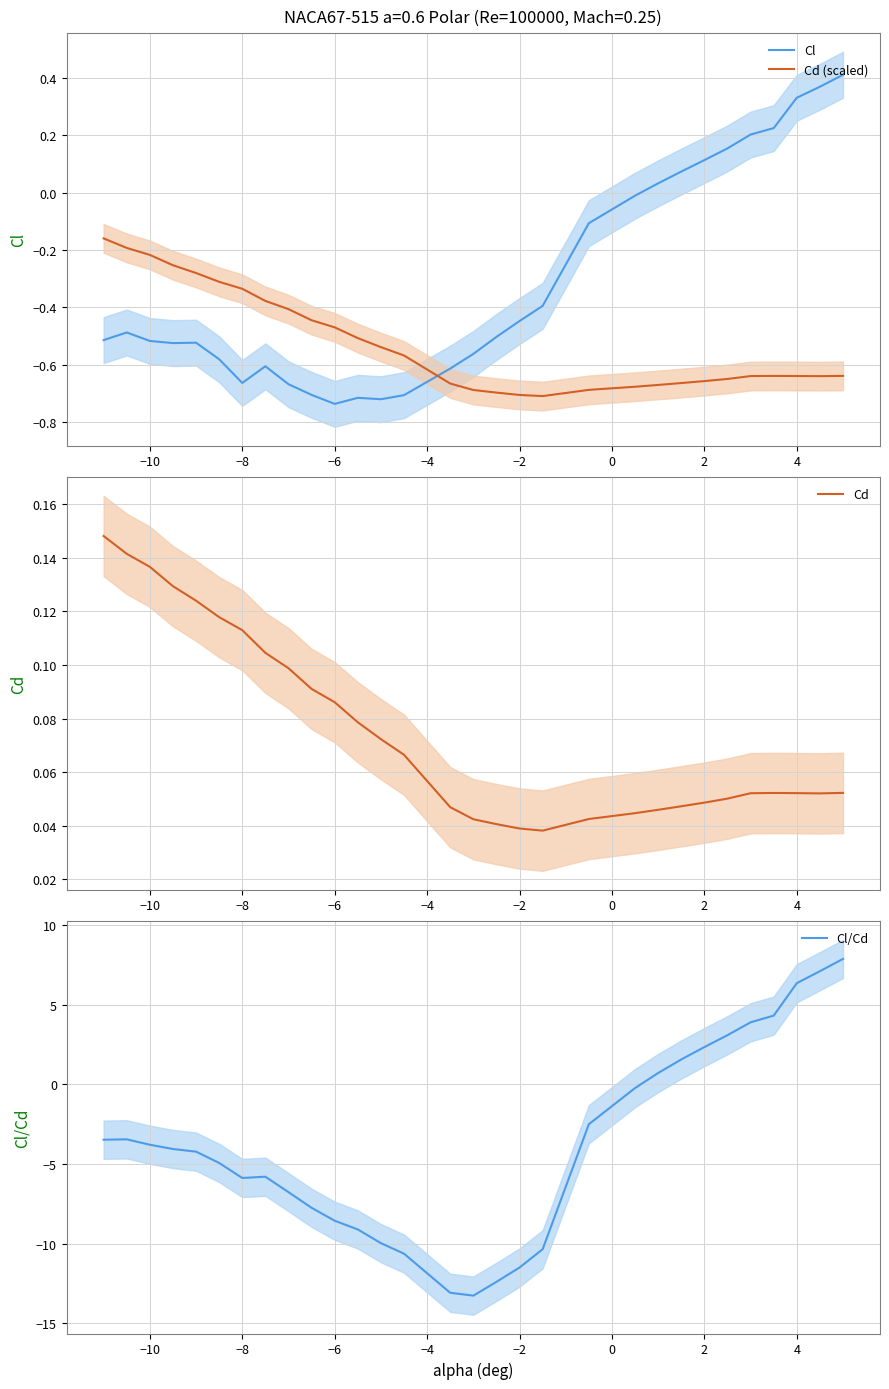

What is the greatest value displayed?

7.9